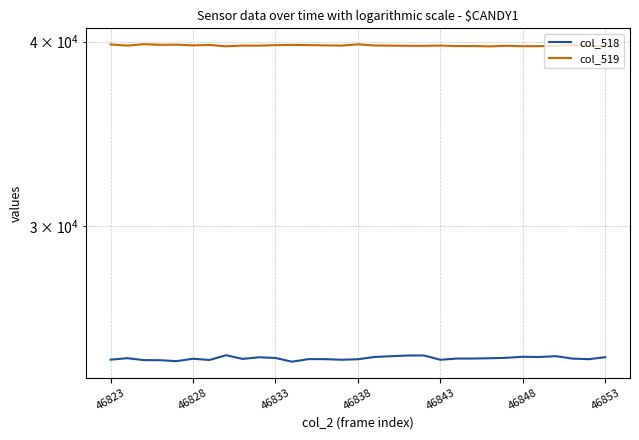

Which series has the widest spread of values?

col_518